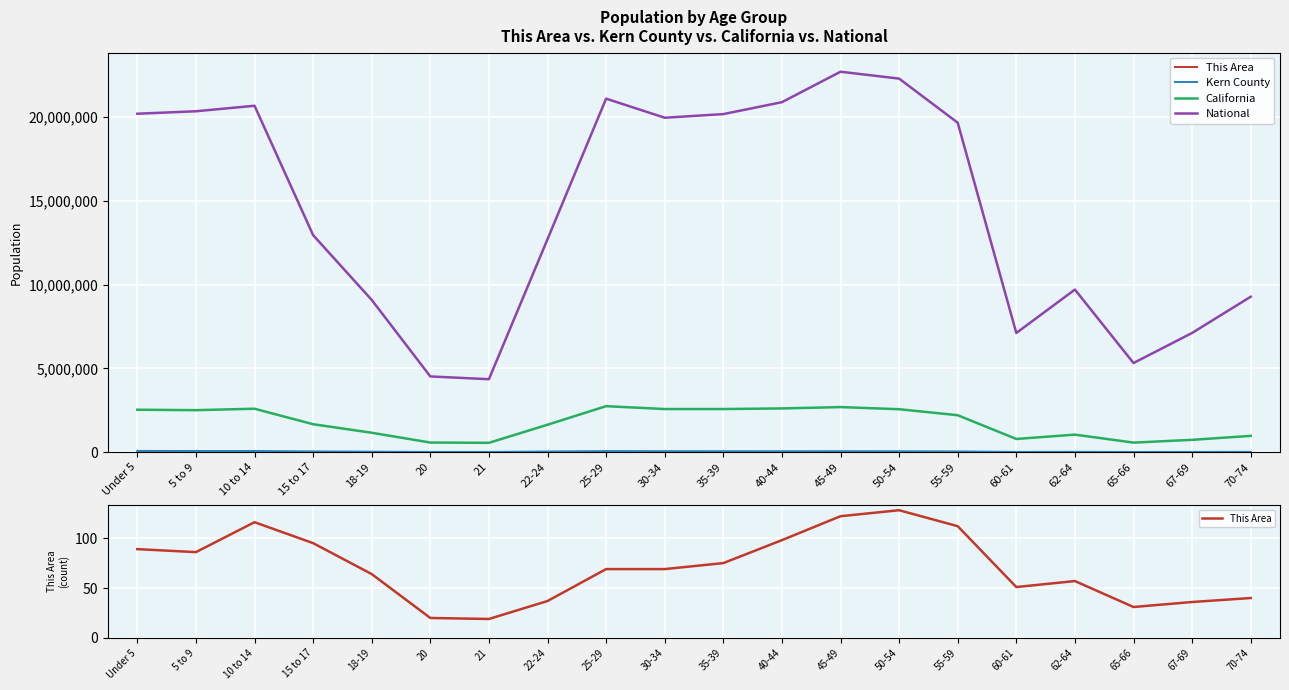

What is the spread (max minus min) of values at 55-59?

19664693